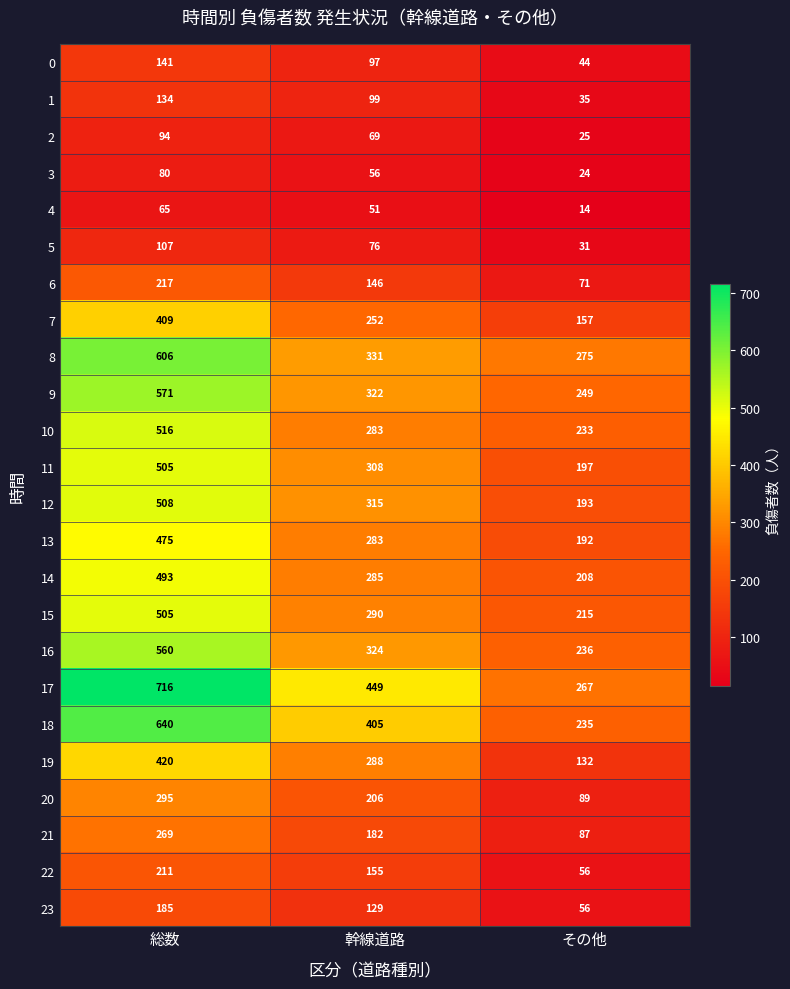

What is the total value across all series at 幹線道路?

5401